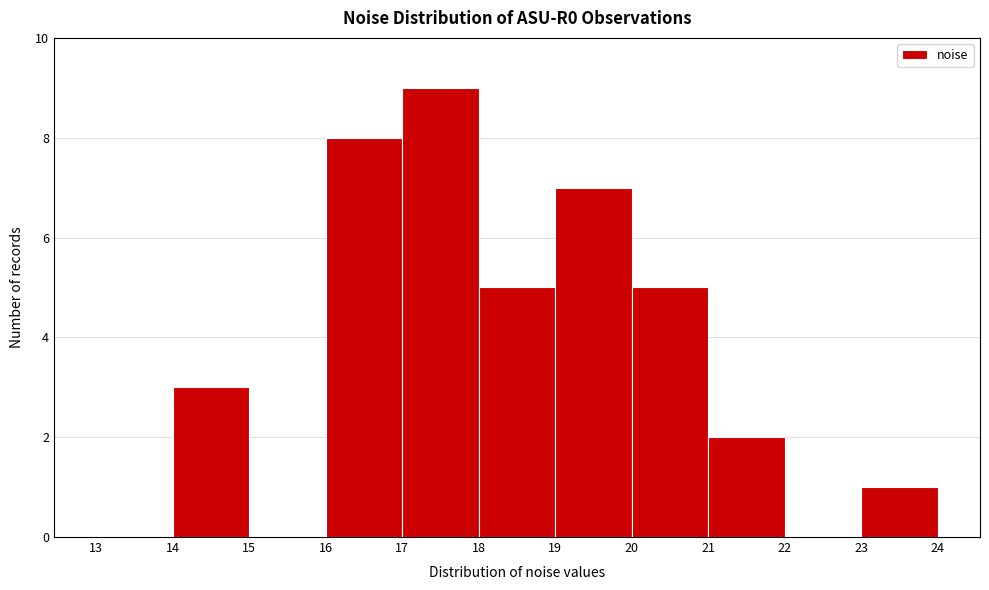

What is the height of the bar covering 21 to 22 on the x-axis? The values are not printed on the chart, so give them approximately, as read against the axis.

2